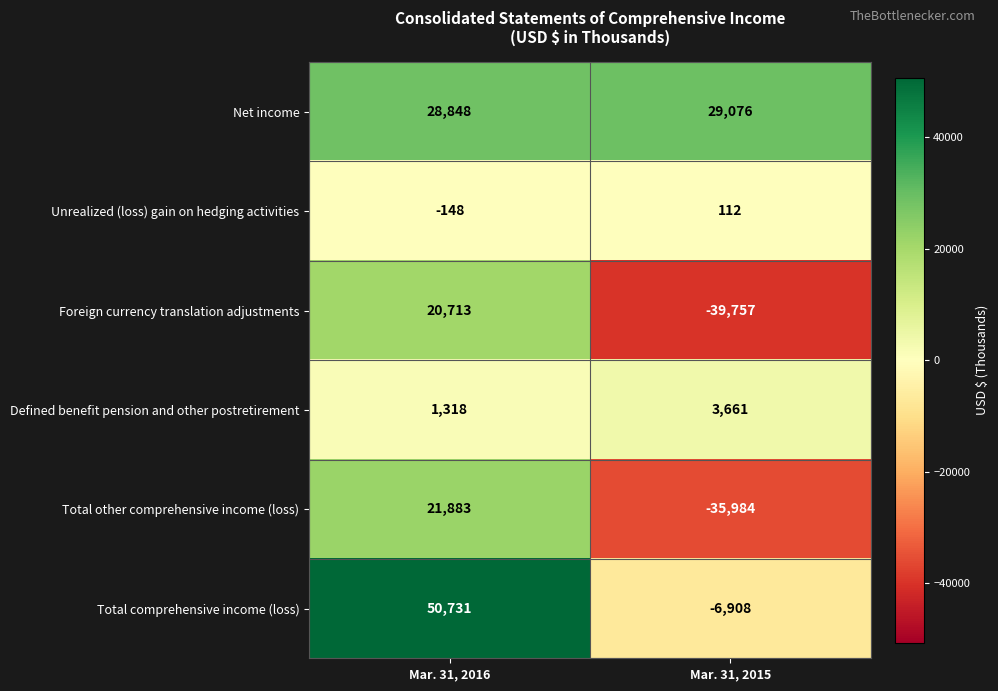

Rank the series at Mar. 31, 2016 from highest to lowest value.

Total comprehensive income (loss), Net income, Total other comprehensive income (loss), Foreign currency translation adjustments, Defined benefit pension and other postretirement, Unrealized (loss) gain on hedging activities